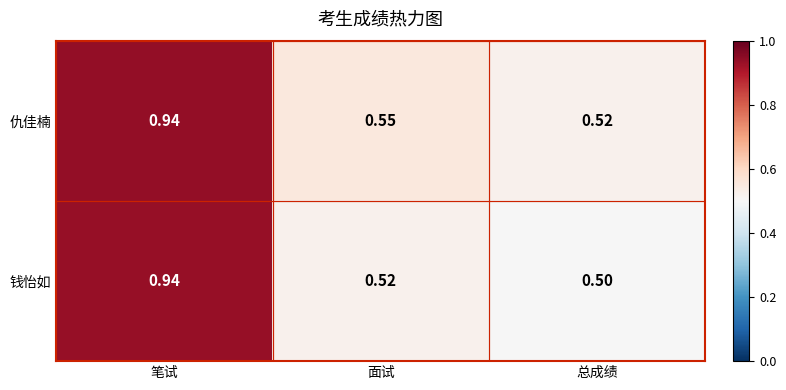

How many series are shown in this chart?

2